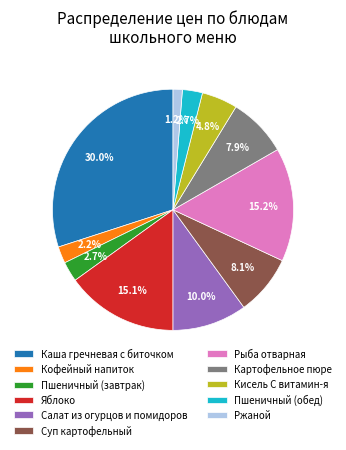

What percentage is NOT represented by Кисель С витамин-я?

95.2%